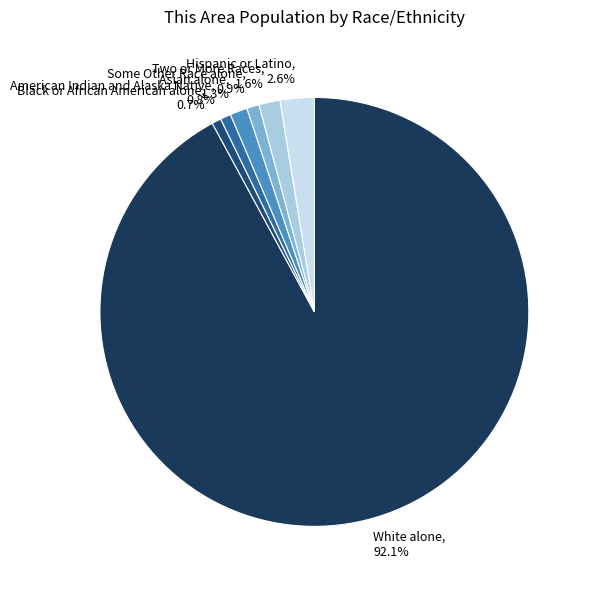

To the nearest percent, what is the average slice percentage?

14%